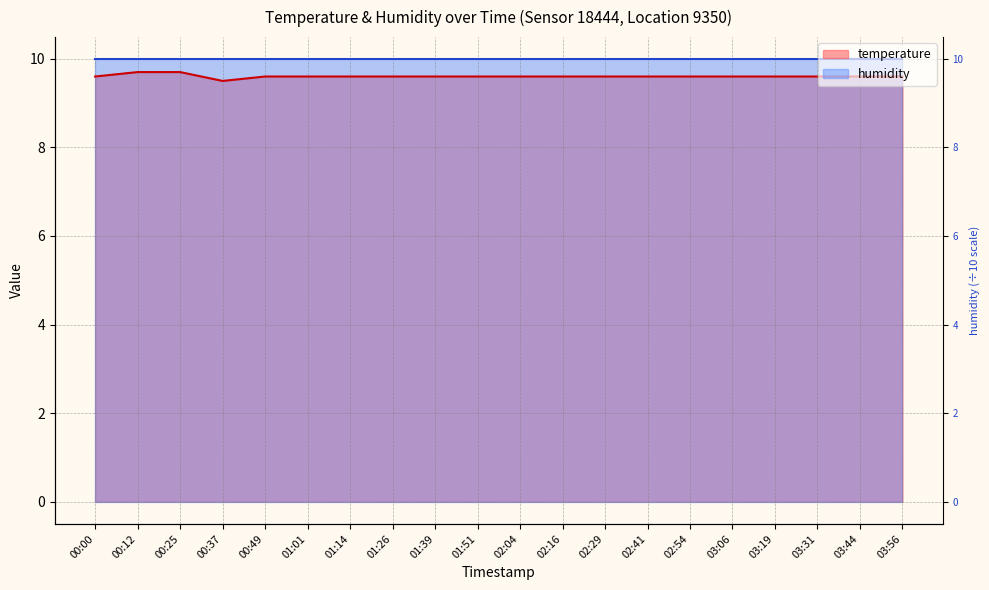

What is the greatest value displayed?

9.7